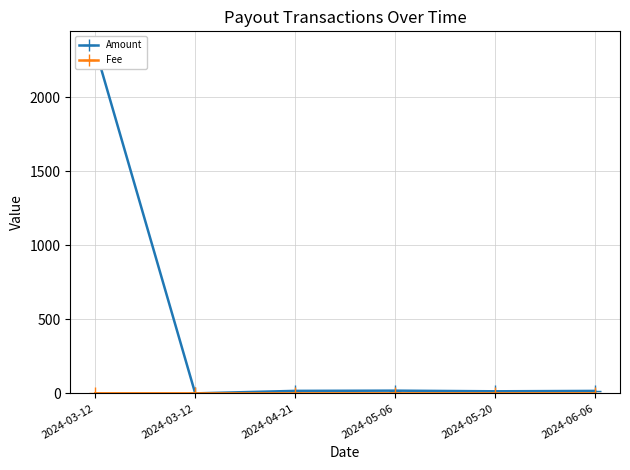

Where do Fee and Amount first cross each other?

2024-03-12 and 2024-03-12